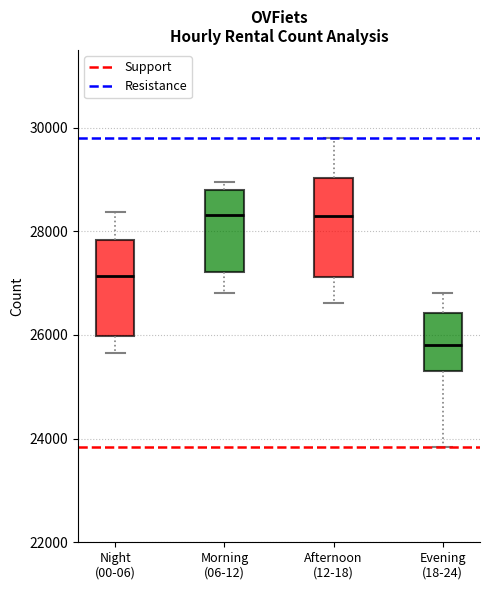

Reading left to right, read every box against the y-axis: the position of its median line, the range the box covers, and the ends of its whiskers. The values are not printed on the chart, so give them approximately, as read against the axis.

Night (00-06): median 27200, box 26000 to 27800, whiskers 25600 to 28400
Morning (06-12): median 28400, box 27200 to 28800, whiskers 26800 to 29000
Afternoon (12-18): median 28200, box 27200 to 29000, whiskers 26600 to 29800
Evening (18-24): median 25800, box 25200 to 26400, whiskers 23800 to 26800